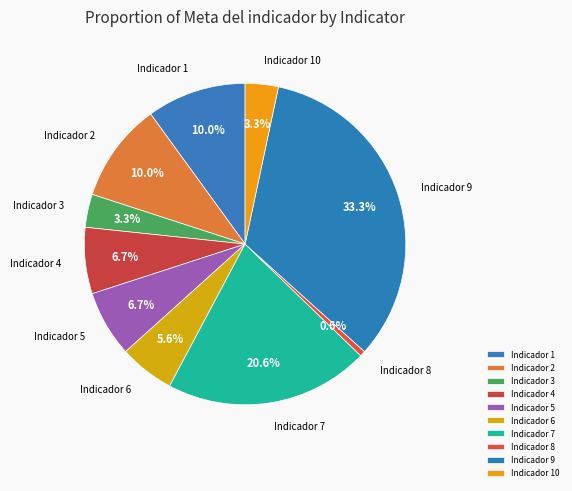

To the nearest percent, what percentage of the pie is Indicador 10?

3%